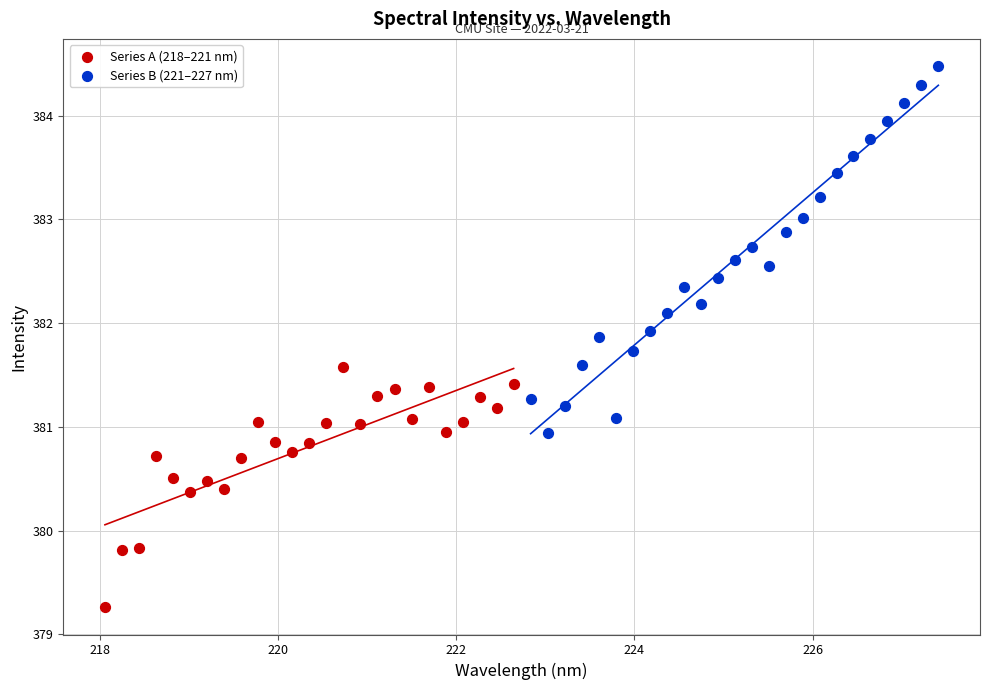

Which series contains the lowest Y value?

Series A (218–221 nm)